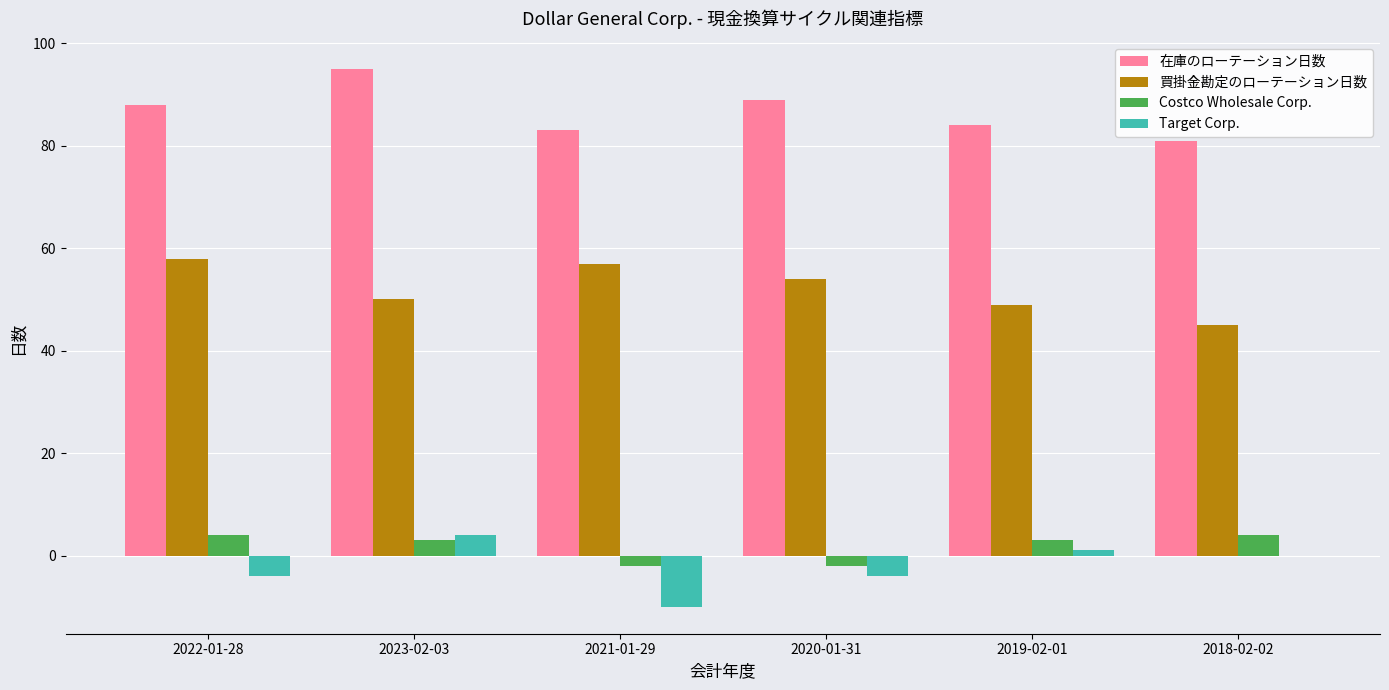

Where is 在庫のローテーション日数 nearest to the value 88?

2022-01-28